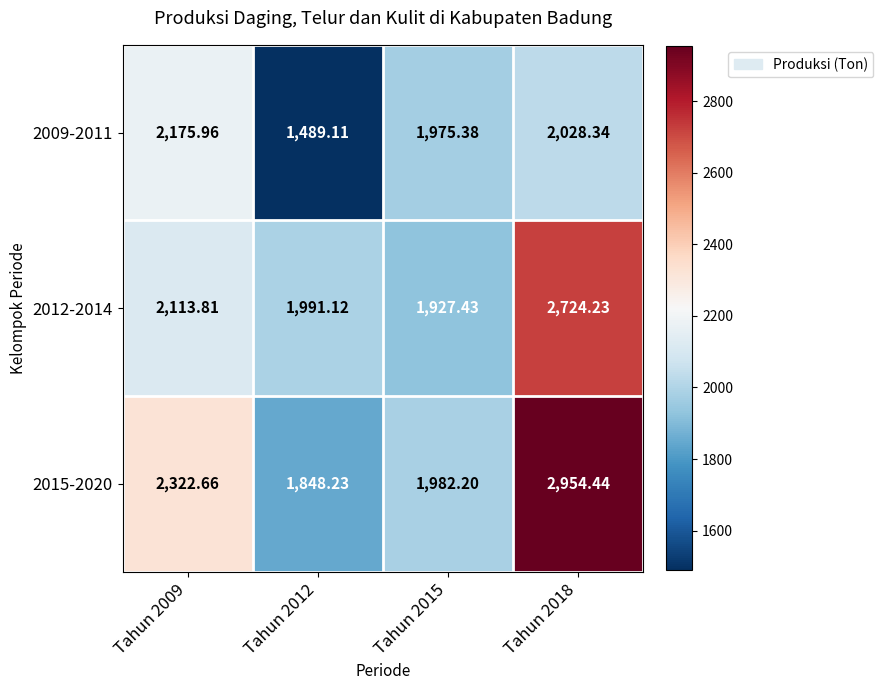

Is the value of 2009-2011 at Tahun 2009 greater than the value of 2012-2014 at Tahun 2015?

Yes